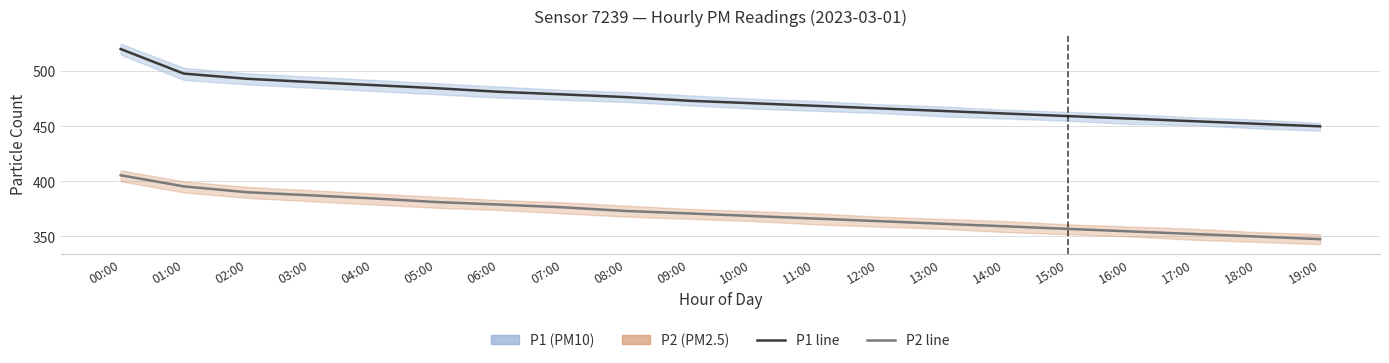

Reading right to left, transcribe all the data shown in this chart.

P1: 19:00=449.9	18:00=452.2	17:00=454.6	16:00=456.9	15:00=459.2	14:00=461.6	13:00=463.9	12:00=466.2	11:00=468.6	10:00=470.9	09:00=473.1	08:00=476.4	07:00=478.9	06:00=481.2	05:00=484.5	04:00=487.3	03:00=490.1	02:00=493.1	01:00=497.8	00:00=520.0
P2: 19:00=347.6	18:00=349.9	17:00=352.2	16:00=354.6	15:00=356.9	14:00=359.2	13:00=361.6	12:00=363.9	11:00=366.2	10:00=368.6	09:00=370.9	08:00=373.1	07:00=376.4	06:00=378.9	05:00=381.2	04:00=384.5	03:00=387.3	02:00=390.1	01:00=395.4	00:00=405.5